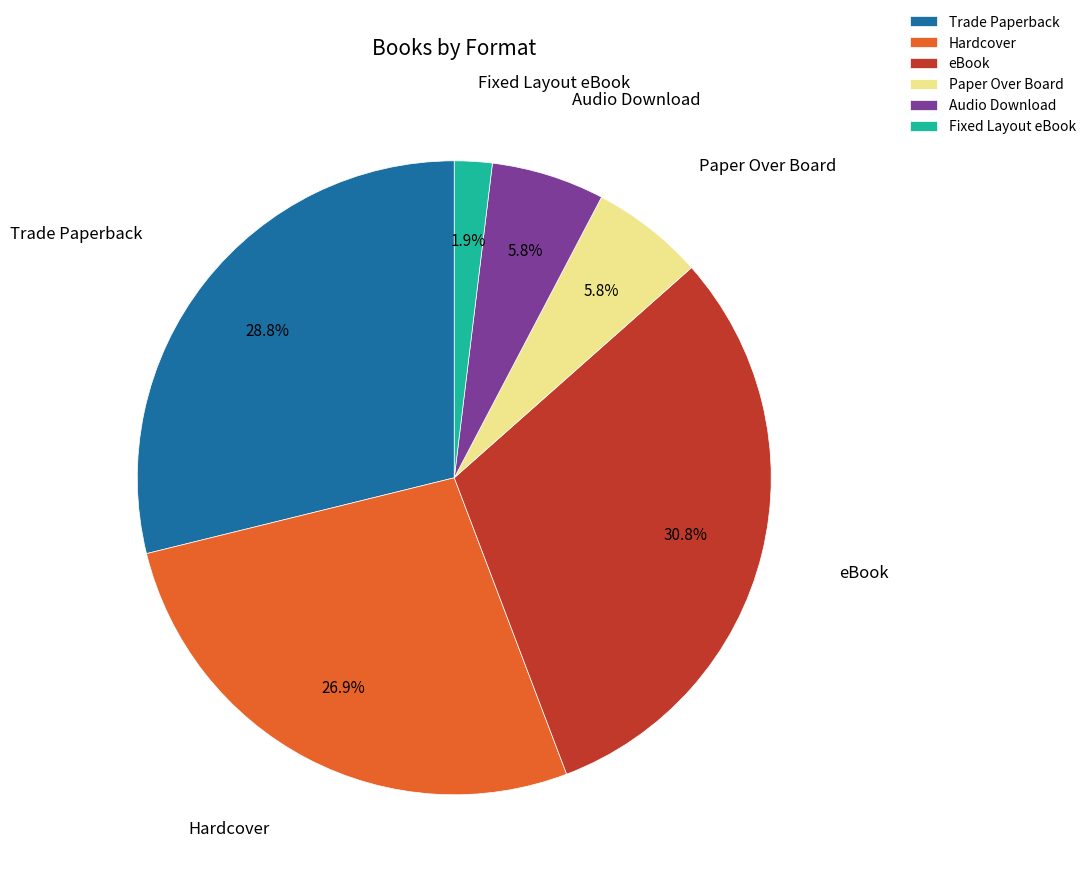

What percentage do Fixed Layout eBook and Paper Over Board together represent?

7.7%